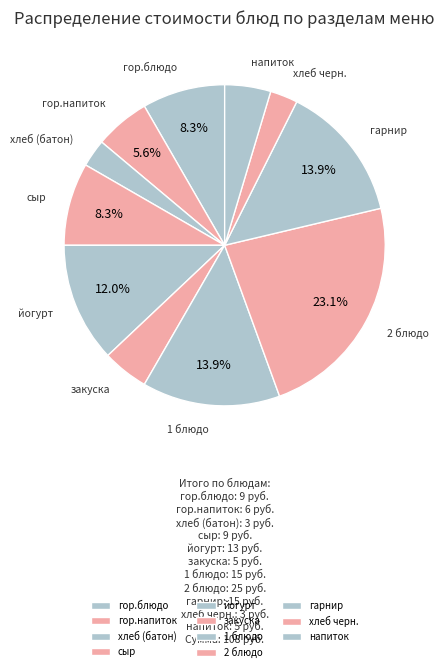

Count the number of slices in the pie.

11